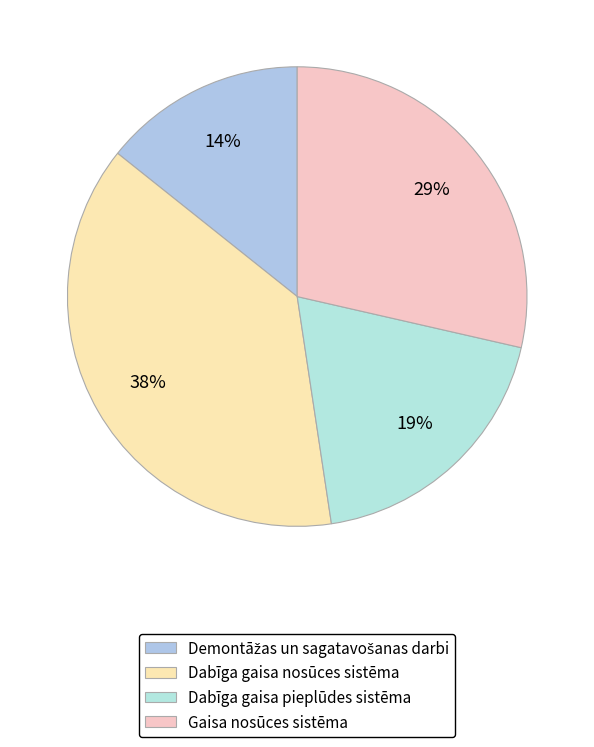

Count the number of slices in the pie.

4